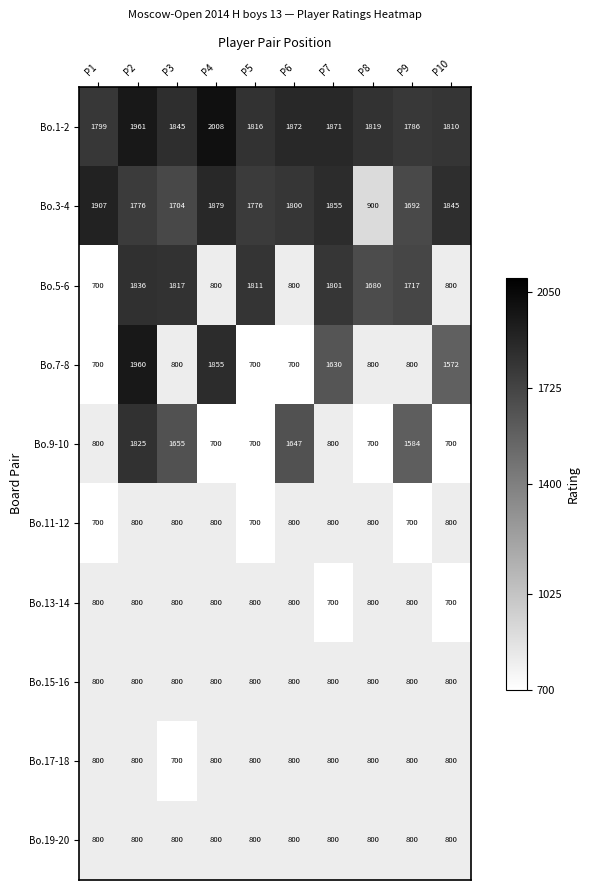

What is the sum of the Bo.5-6 values at P3 and P1?

2517